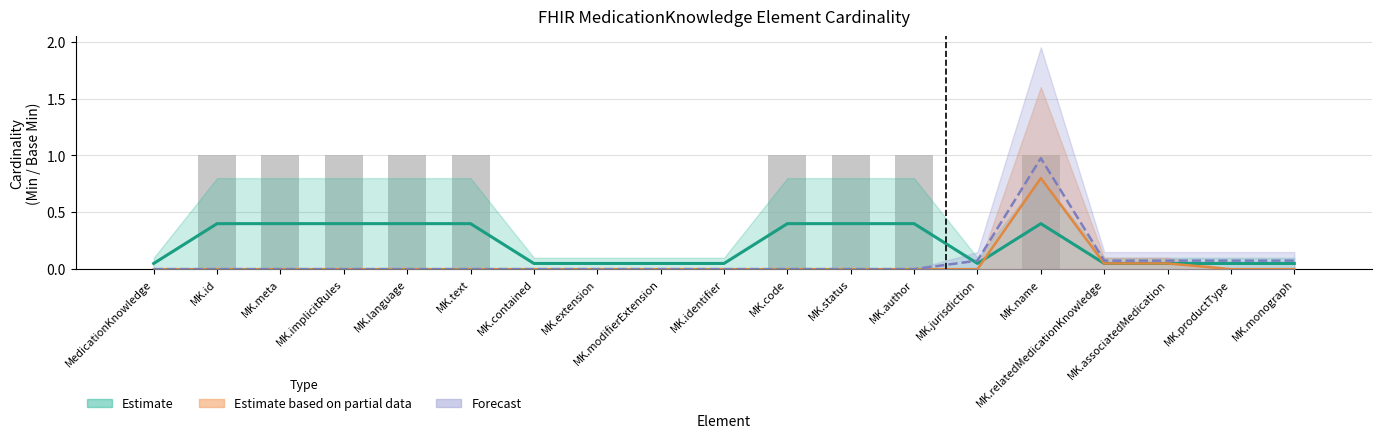

What is the value of the Base Max forecast lower bar at the 9th from the left?

0.1